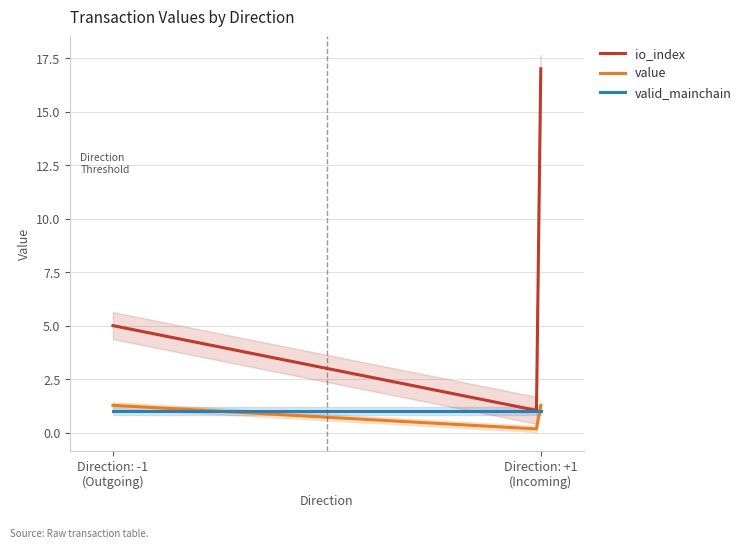

Which category has the lowest value across all series?

-1